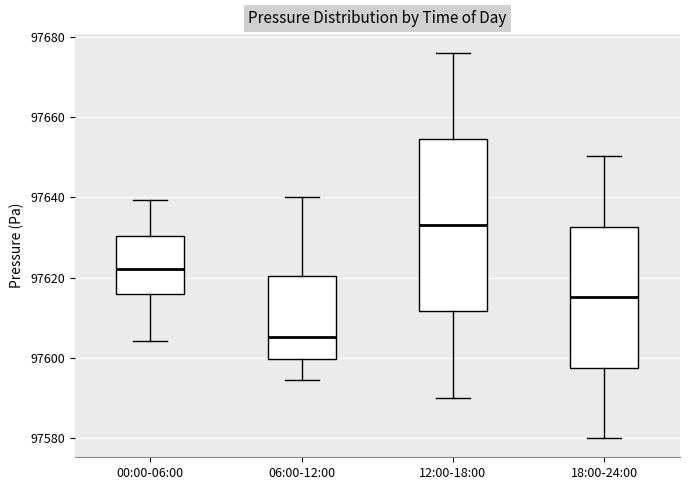

Reading left to right, transcribe this box plot: for each box, give where its median line is, the range the box spans, and where its two whiskers end, as read against the y-axis. The values are not printed on the chart, so give them approximately, as read against the axis.

00:00-06:00: median 97622, box 97616 to 97630, whiskers 97604 to 97640
06:00-12:00: median 97606, box 97600 to 97620, whiskers 97594 to 97640
12:00-18:00: median 97634, box 97612 to 97654, whiskers 97590 to 97676
18:00-24:00: median 97616, box 97598 to 97632, whiskers 97580 to 97650